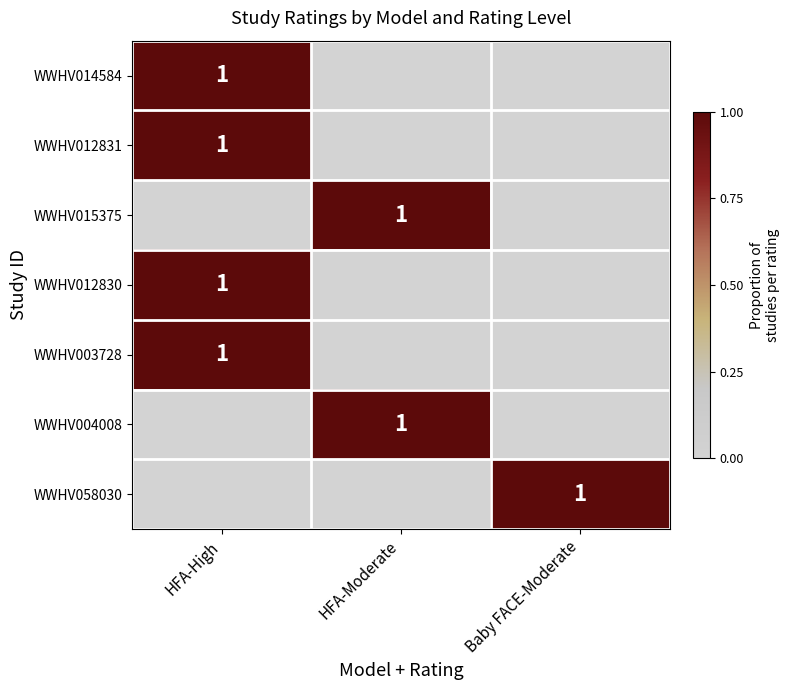

Is it true that WWHV012831 equals 1 at HFA-High?

True